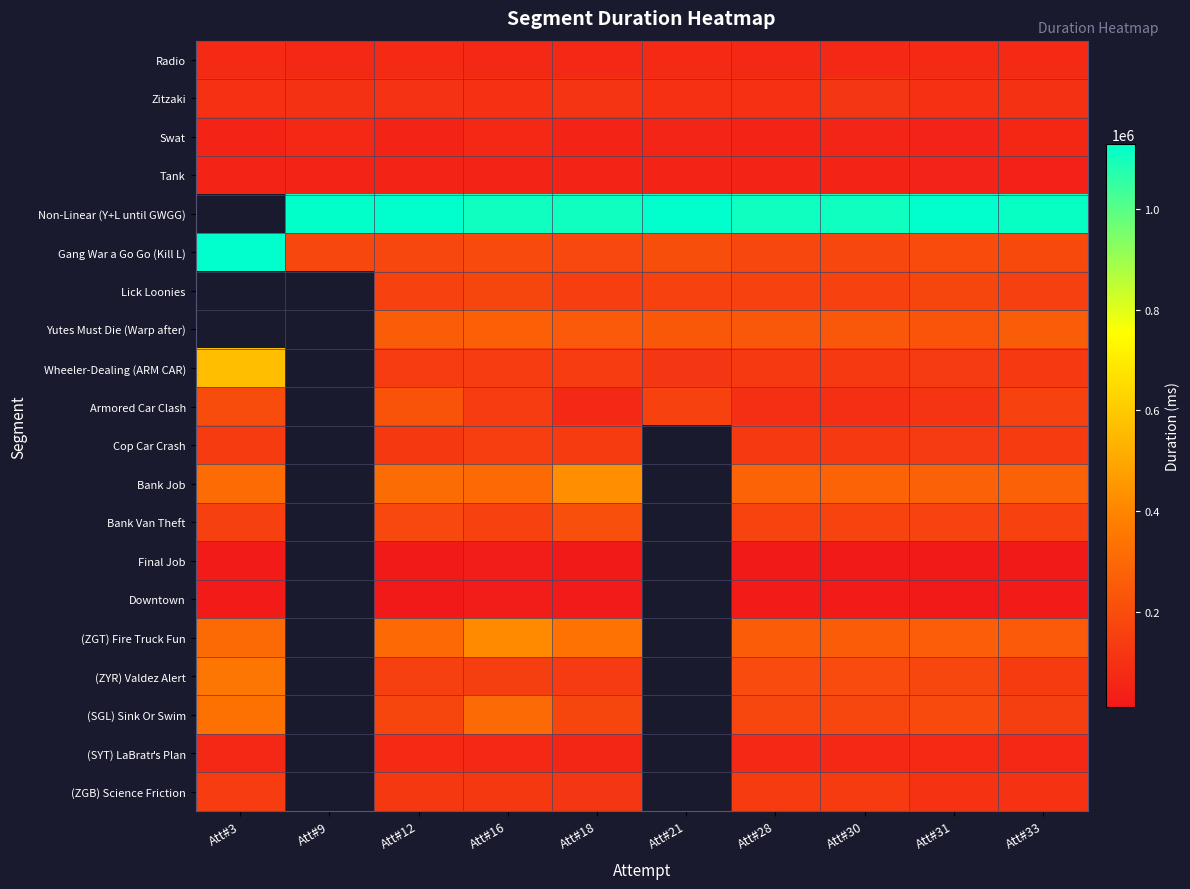

At which label is (SYT) LaBratґs Plan closest to 67551?

Att#3